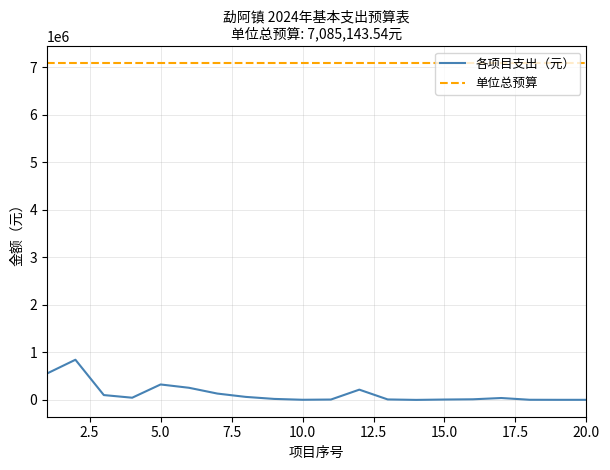

What is the lowest value of the 单位总预算 series?

7085143.5